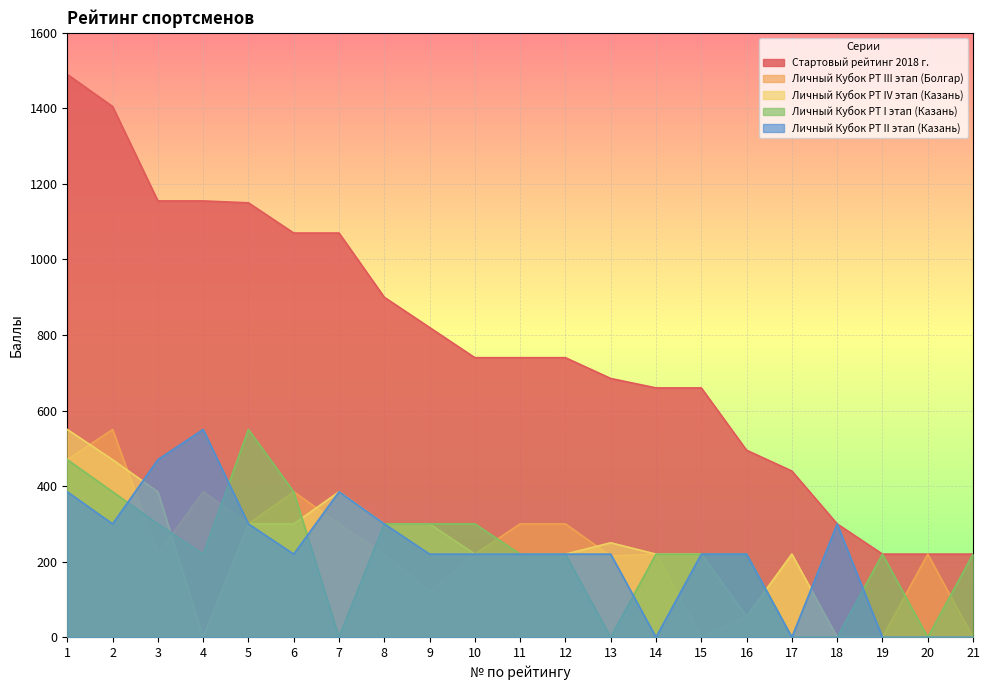

How many intersections are there between Личный Кубок РТ III этап (Болгар) and Личный Кубок РТ I этап (Казань)?

8